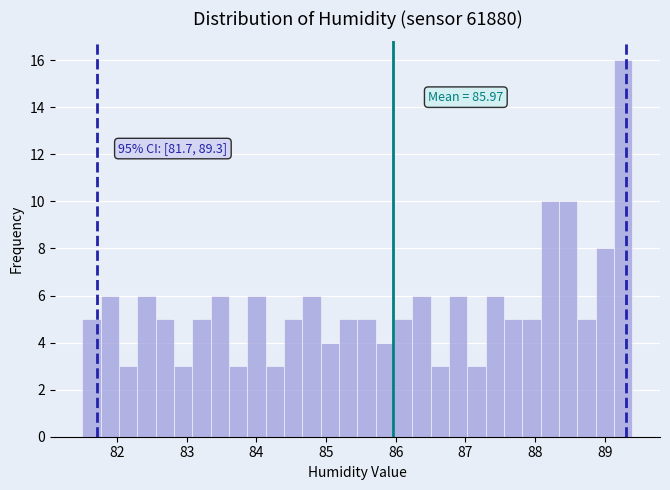

Around what value on the x-axis is the tallest bar? Give the approximate position of its centre, as read against the axis.

89.3